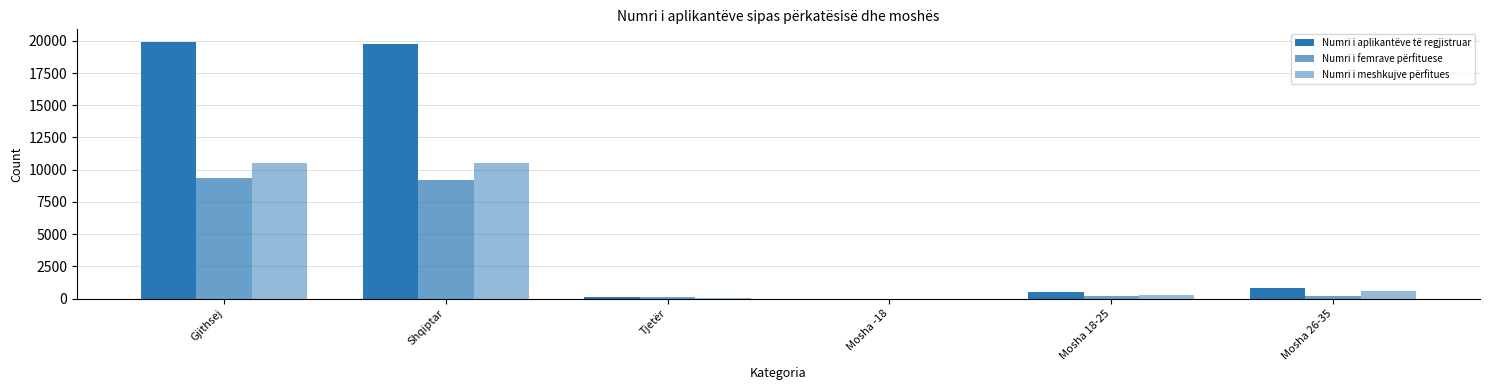

How many groups of bars are there?

6